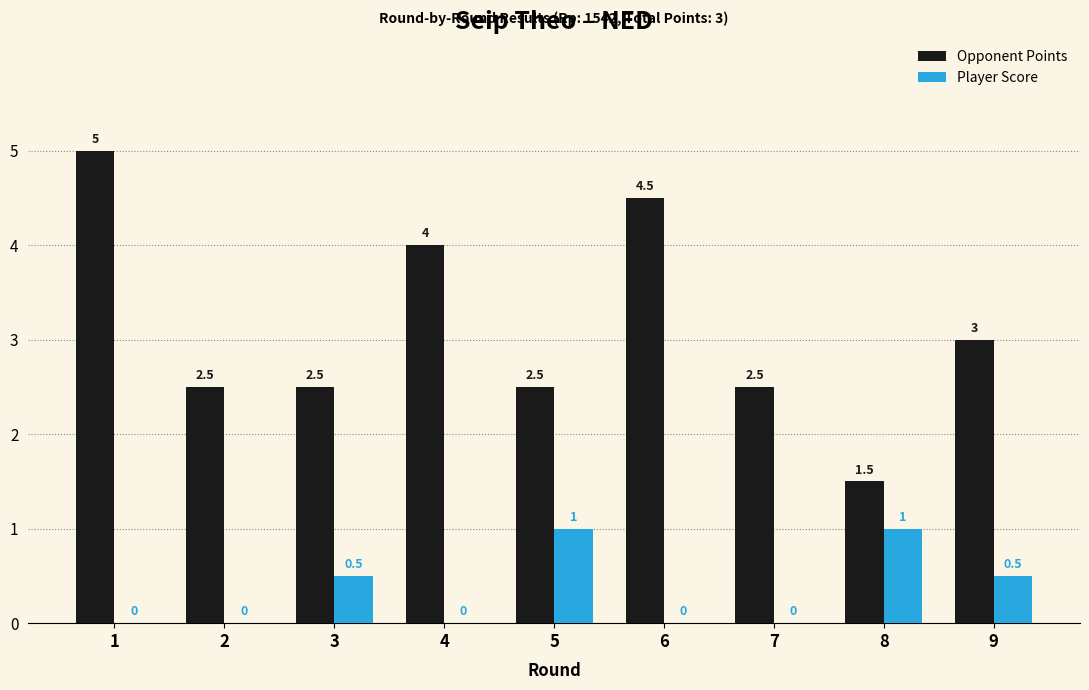

What is the spread (max minus min) of values at 9?

2.5